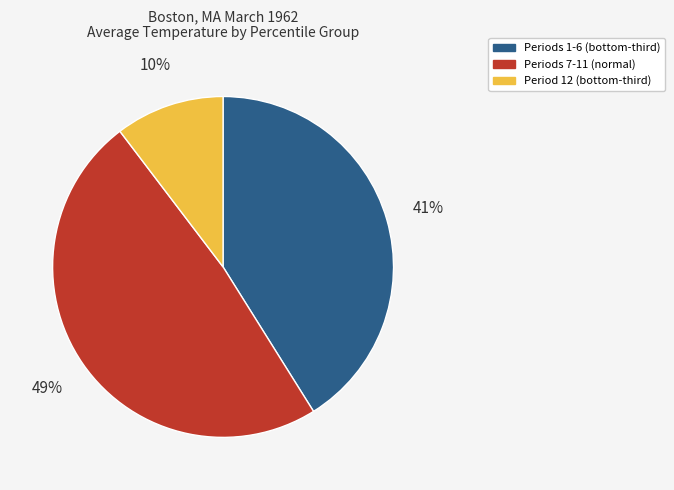

To the nearest percent, what is the average slice percentage?

33%